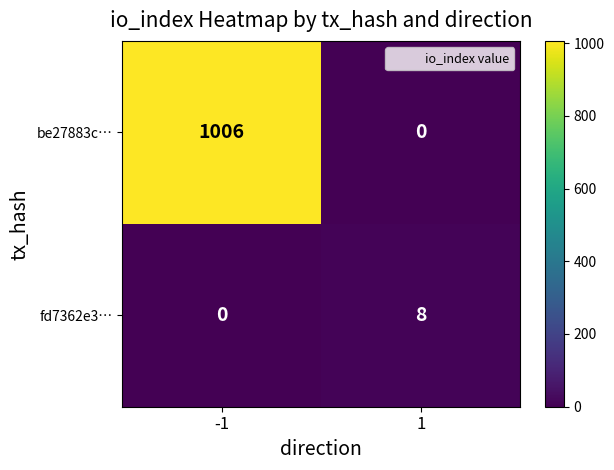

Reading right to left, list all the values displayed in this chart.

be27883c…: 1=0	-1=1006
fd7362e3…: 1=8	-1=0